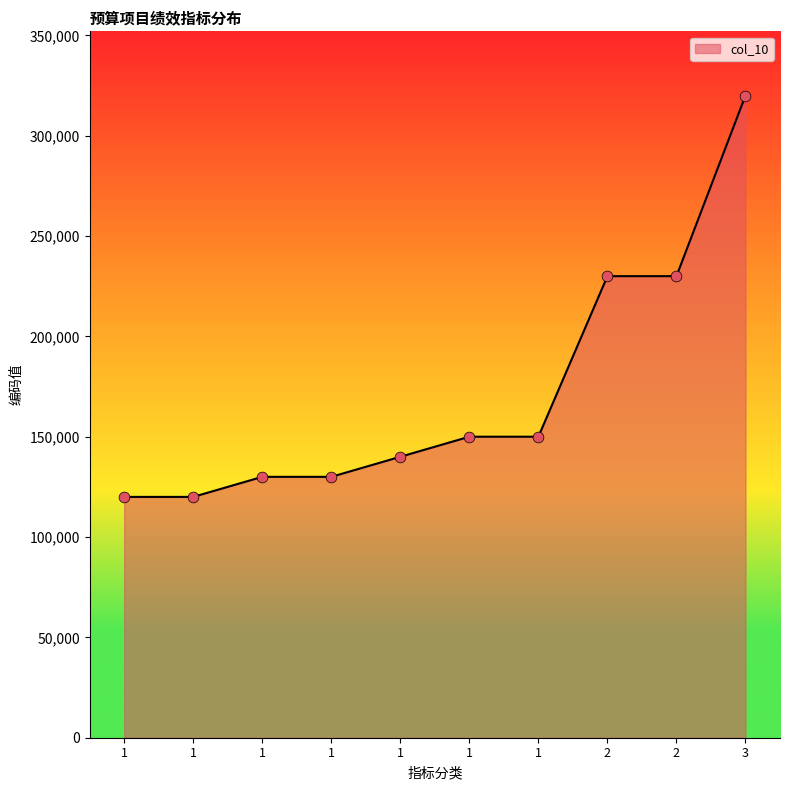

Which has a higher value, 1 or 1?

1